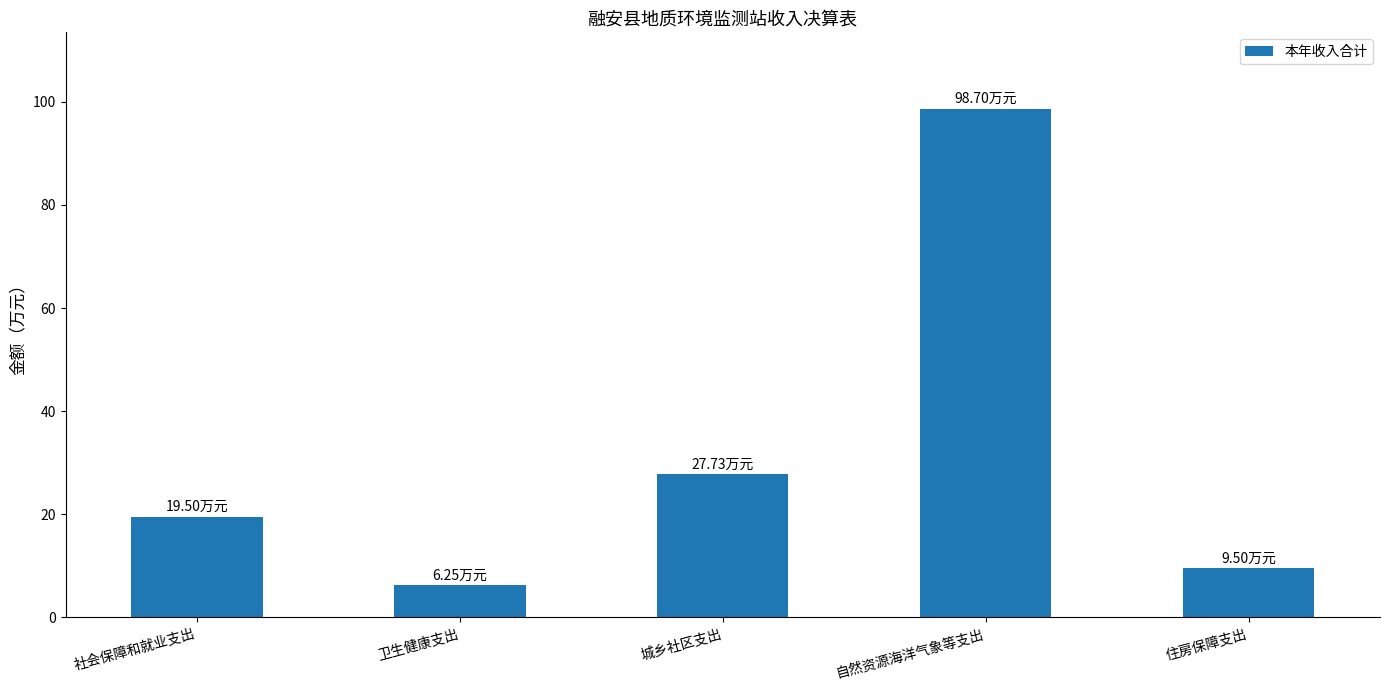

What is the greatest value displayed?

98.7